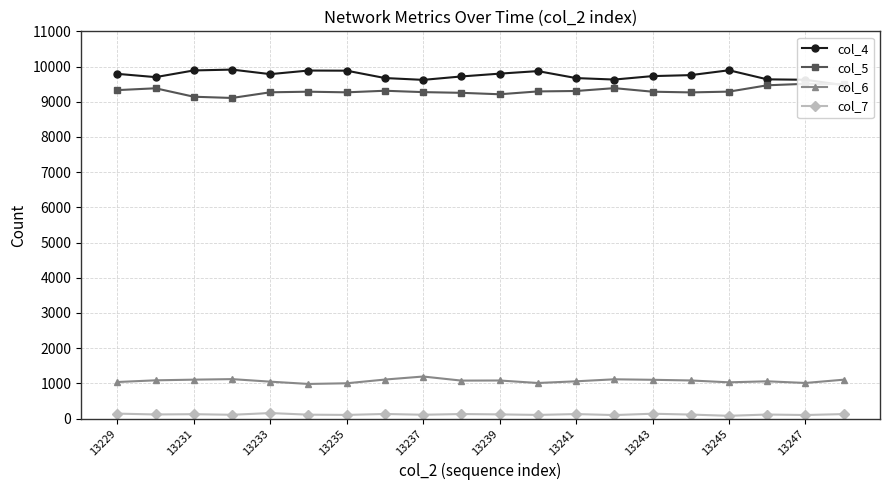

True or false: col_5 has a value of 5099 at 17.

False